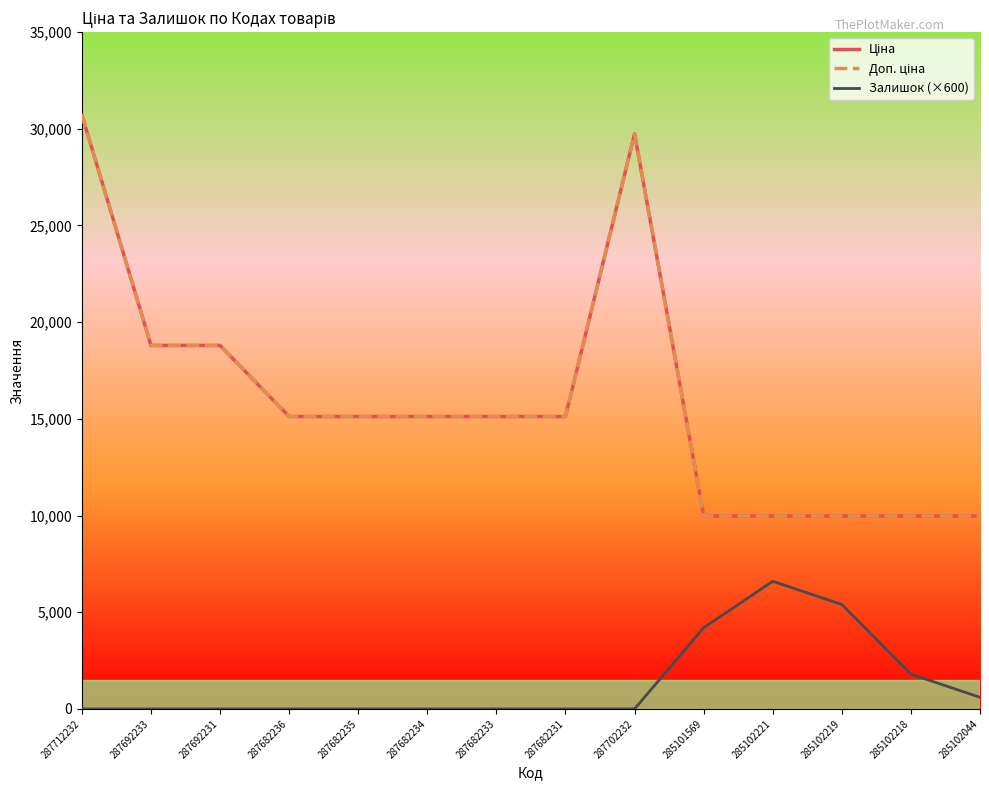

Which has a higher value, 285102221 or 287682233?

287682233